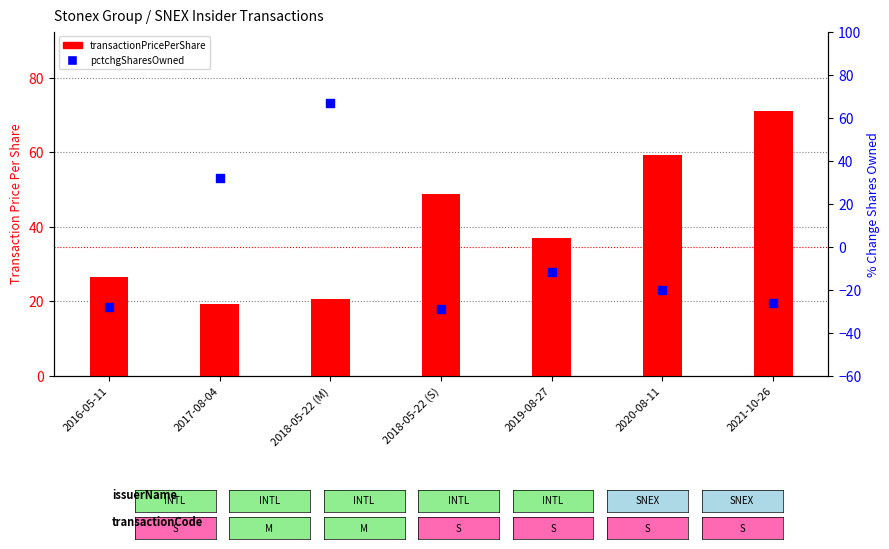

At which category is the sum across all series the highest?

2018-05-22 (M)